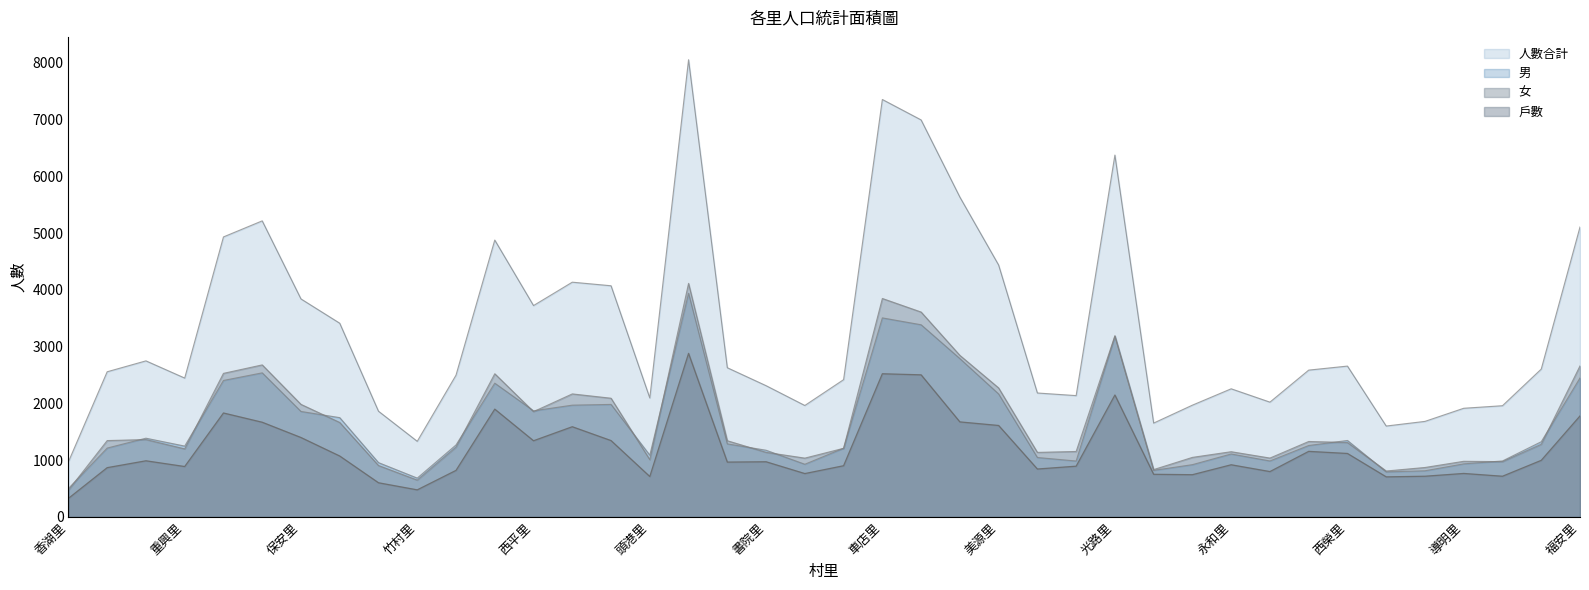

At which label does 人數合計 reach its peak?

劉厝里